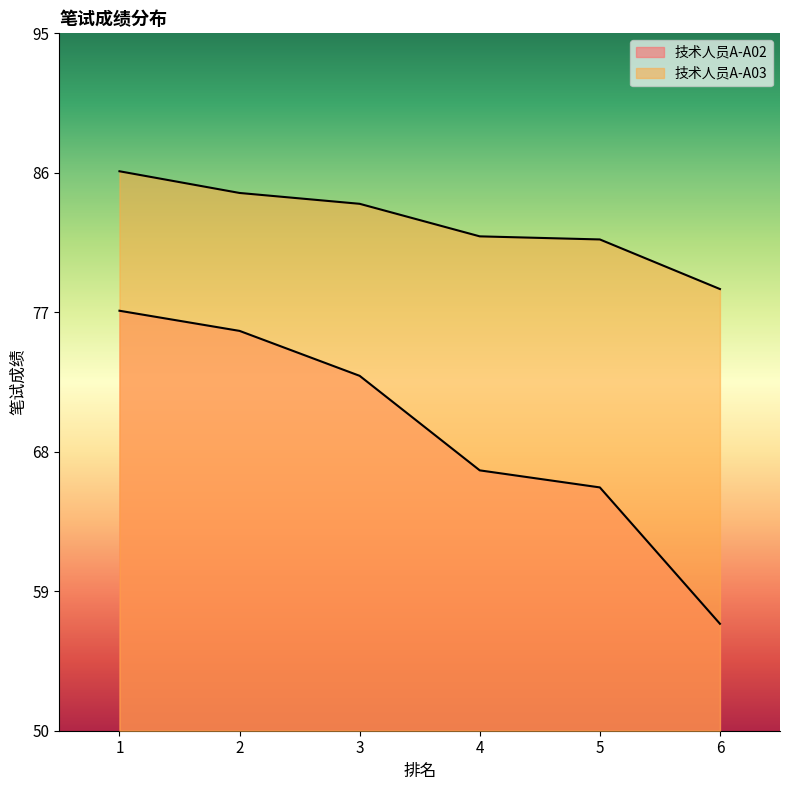

Rank the series by their maximum value, from lowest to highest.

技术人员A-A02, 技术人员A-A03